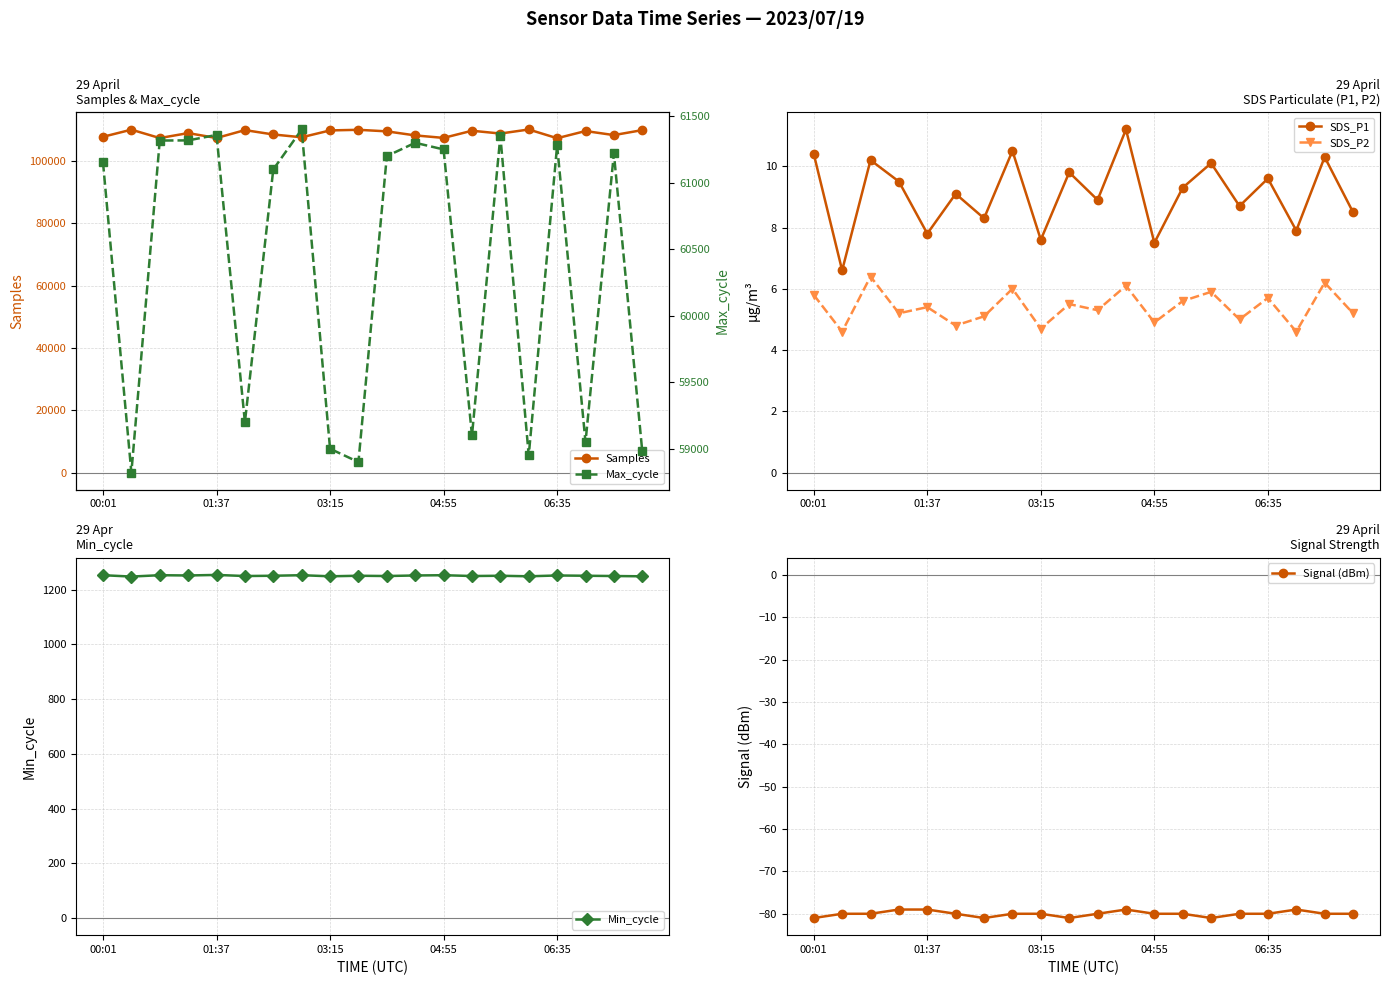

Which series has the largest range (max minus min)?

Samples